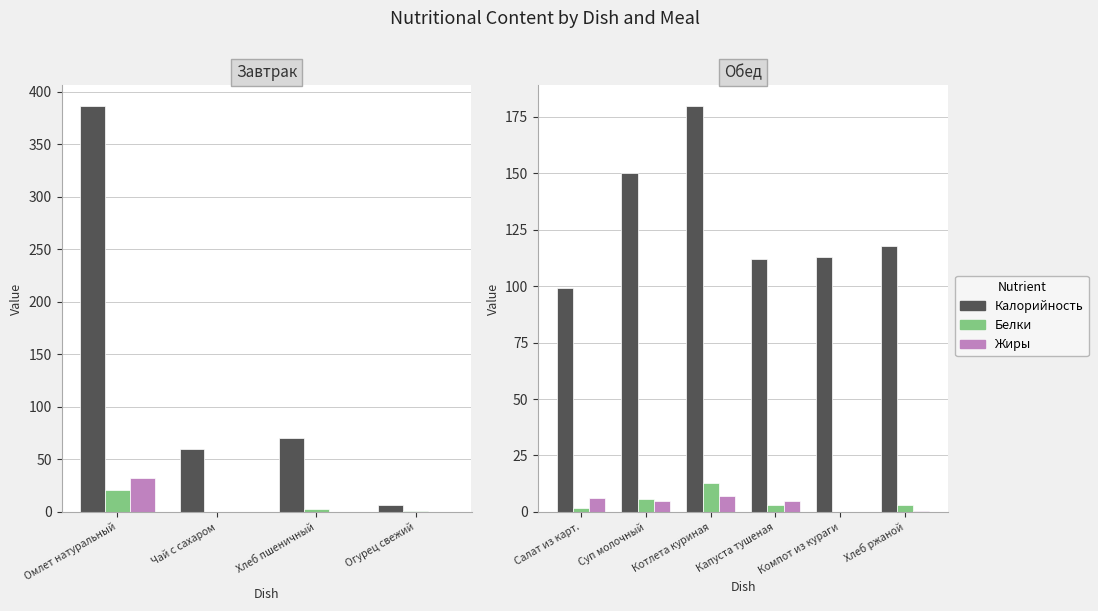

True or false: Калорийность has a value of 244.6 at Суп молочный.

False